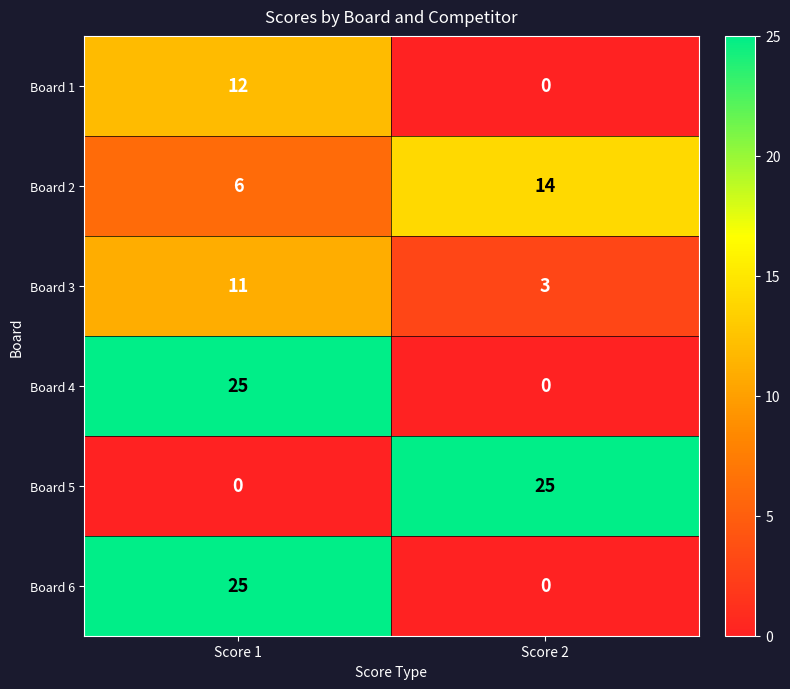

List the labels in order of Board 5 value, smallest first.

Score 1, Score 2